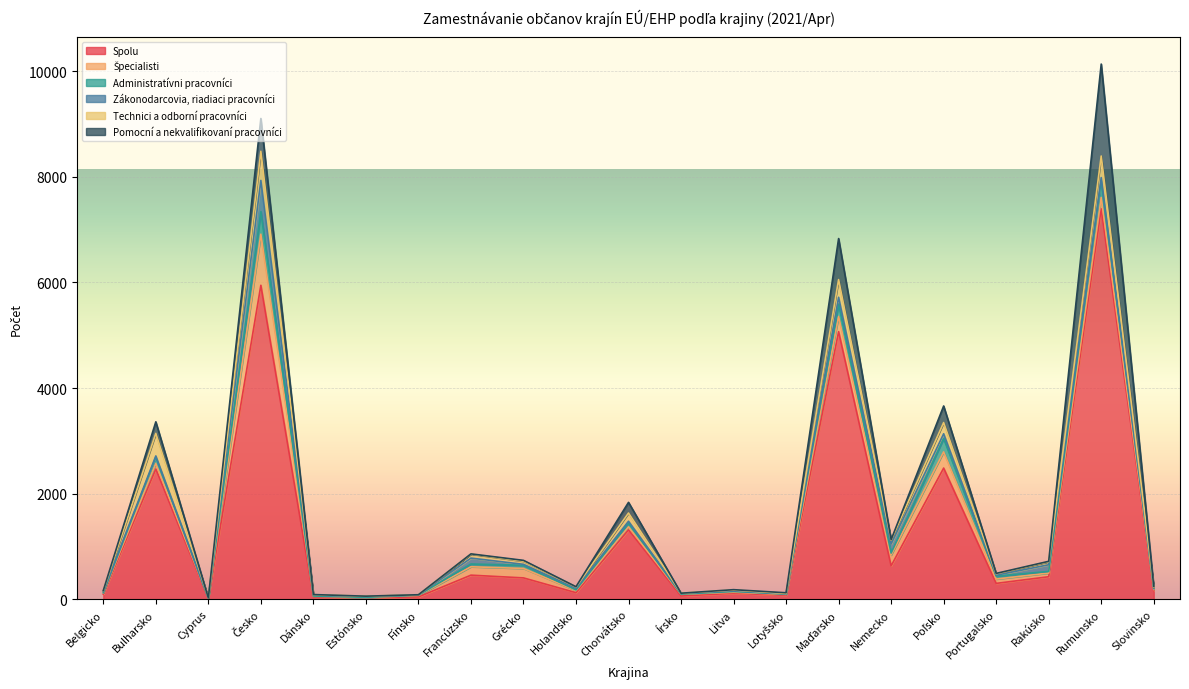

What value does the Zákonodarcovia, riadiaci pracovníci series have at Írsko, to the nearest 10?

10